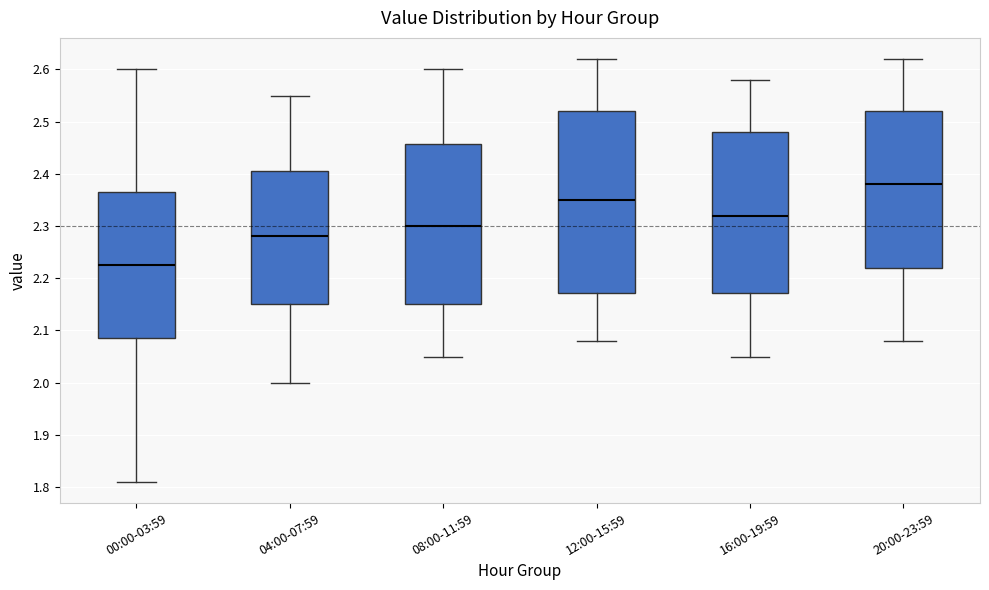

Reading left to right, transcribe this box plot: for each box, give where its median line is, the range the box spans, and where its two whiskers end, as read against the y-axis. The values are not printed on the chart, so give them approximately, as read against the axis.

00:00-03:59: median 2.23, box 2.09 to 2.37, whiskers 1.81 to 2.60
04:00-07:59: median 2.28, box 2.15 to 2.41, whiskers 2.00 to 2.55
08:00-11:59: median 2.30, box 2.15 to 2.46, whiskers 2.05 to 2.60
12:00-15:59: median 2.35, box 2.17 to 2.52, whiskers 2.08 to 2.62
16:00-19:59: median 2.32, box 2.17 to 2.48, whiskers 2.05 to 2.58
20:00-23:59: median 2.38, box 2.22 to 2.52, whiskers 2.08 to 2.62